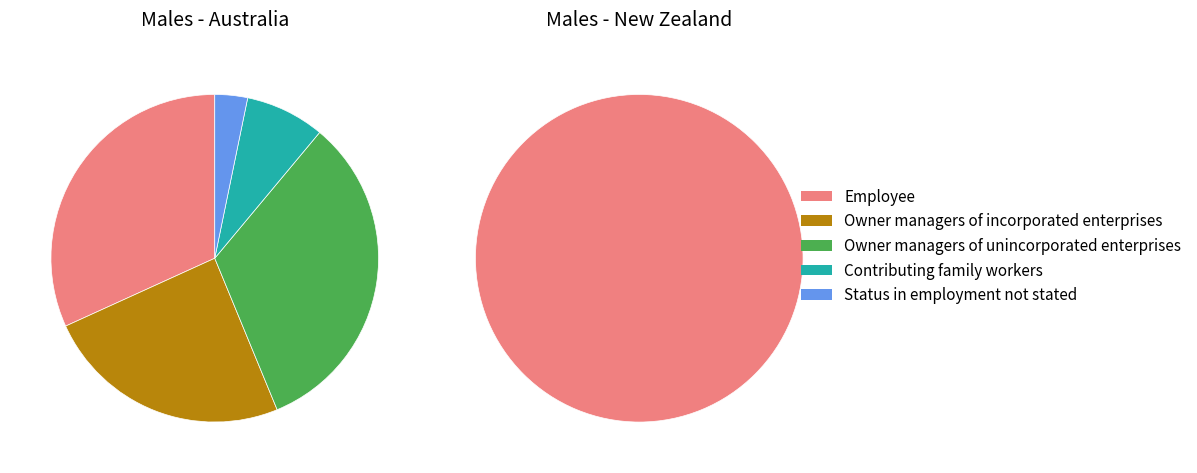

The Australia slice represents 95% of the pie. True or false?

False